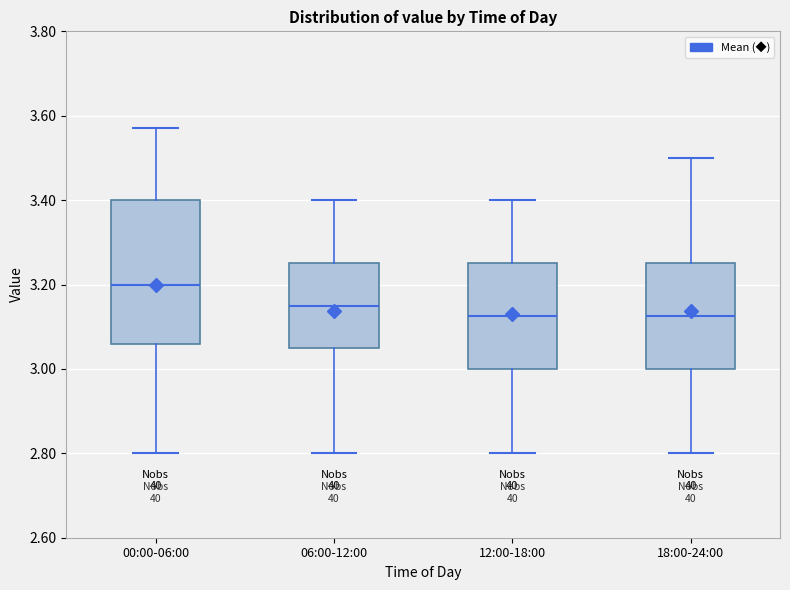

Reading left to right, read every box against the y-axis: the position of its median line, the range the box covers, and the ends of its whiskers. The values are not printed on the chart, so give them approximately, as read against the axis.

00:00-06:00: median 3.20, box 3.06 to 3.40, whiskers 2.80 to 3.58
06:00-12:00: median 3.16, box 3.06 to 3.26, whiskers 2.80 to 3.40
12:00-18:00: median 3.12, box 3.00 to 3.26, whiskers 2.80 to 3.40
18:00-24:00: median 3.12, box 3.00 to 3.26, whiskers 2.80 to 3.50